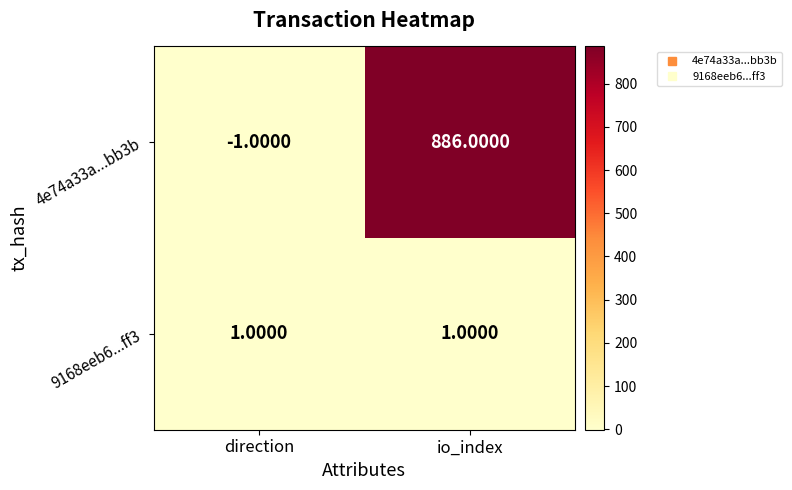

Rank the categories by 4e74a33a...bb3b value from highest to lowest.

io_index, direction